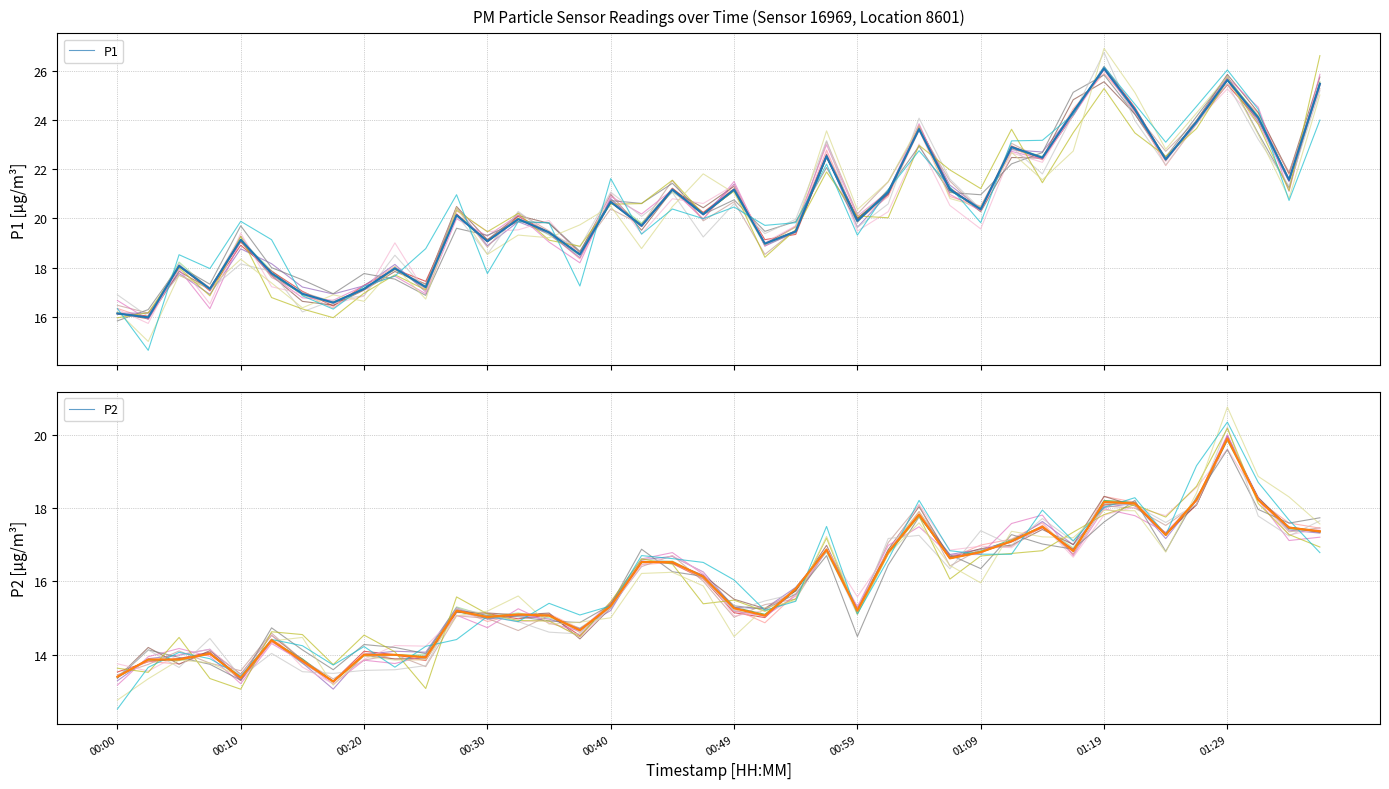

What is the spread (max minus min) of values at 01:14?

5.0